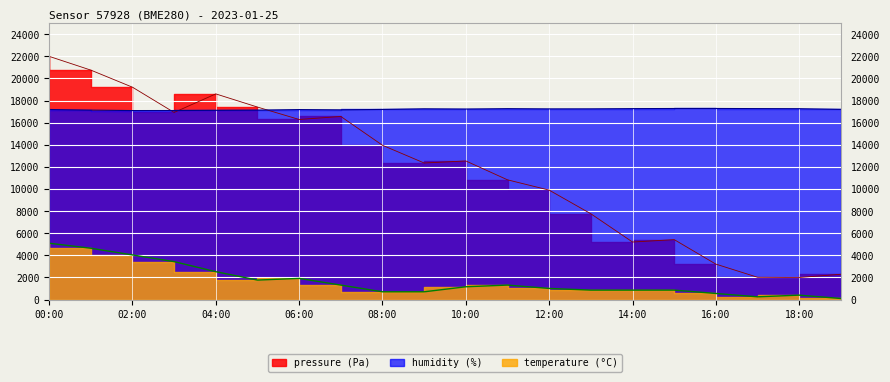

In temperature, how many points are lower than both neighbors (excluding endpoints)?

2